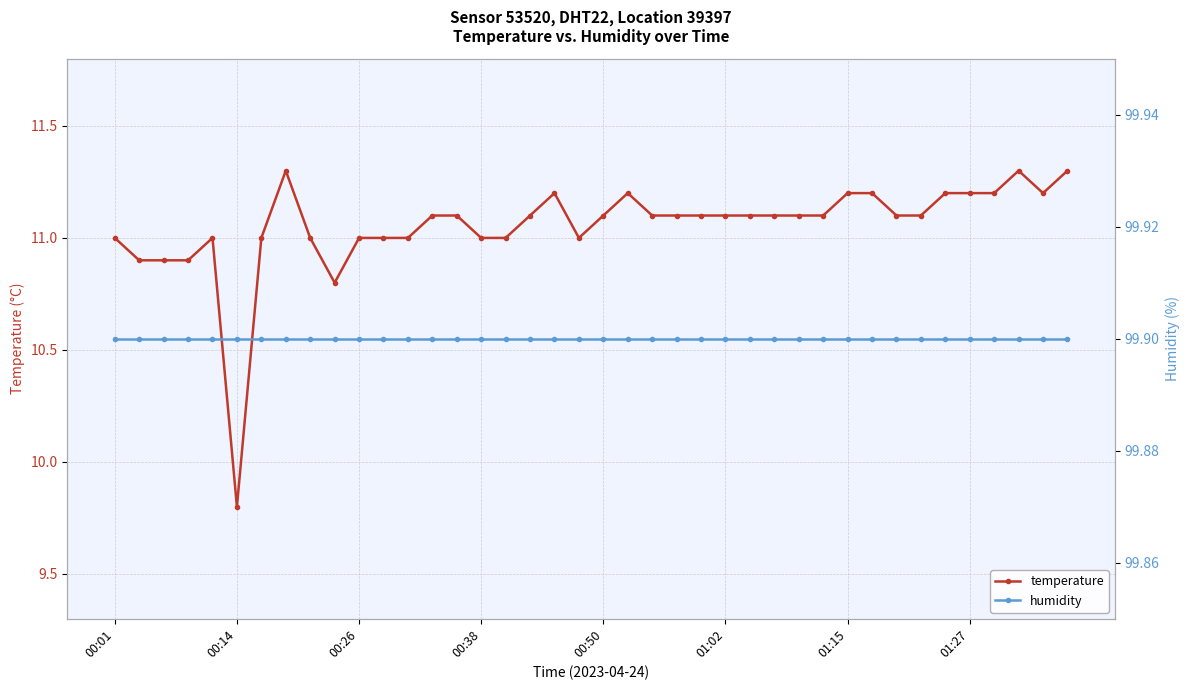

Where is temperature nearest to the value 10?

00:14